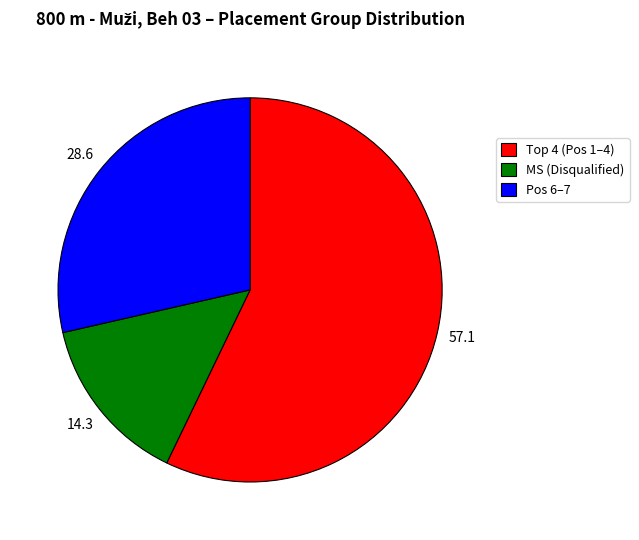

Which category has the smallest portion of the pie?

MS (Disqualified)